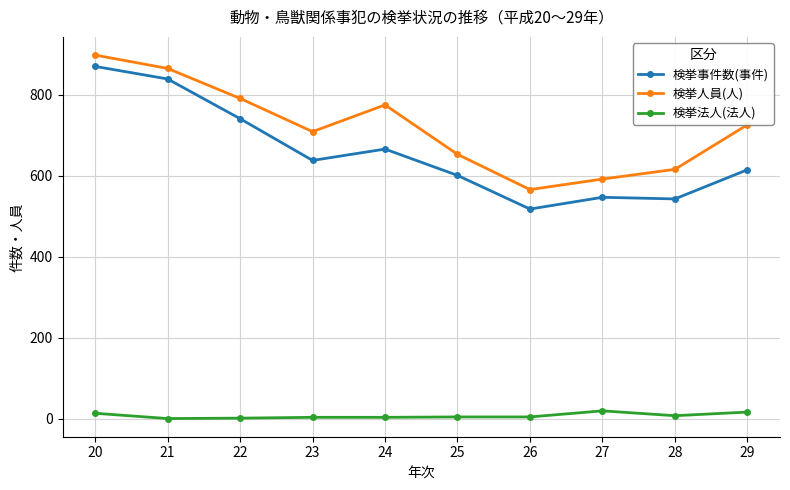

True or false: 検挙事件数(事件) and 検挙法人(法人) intersect in this chart.

False